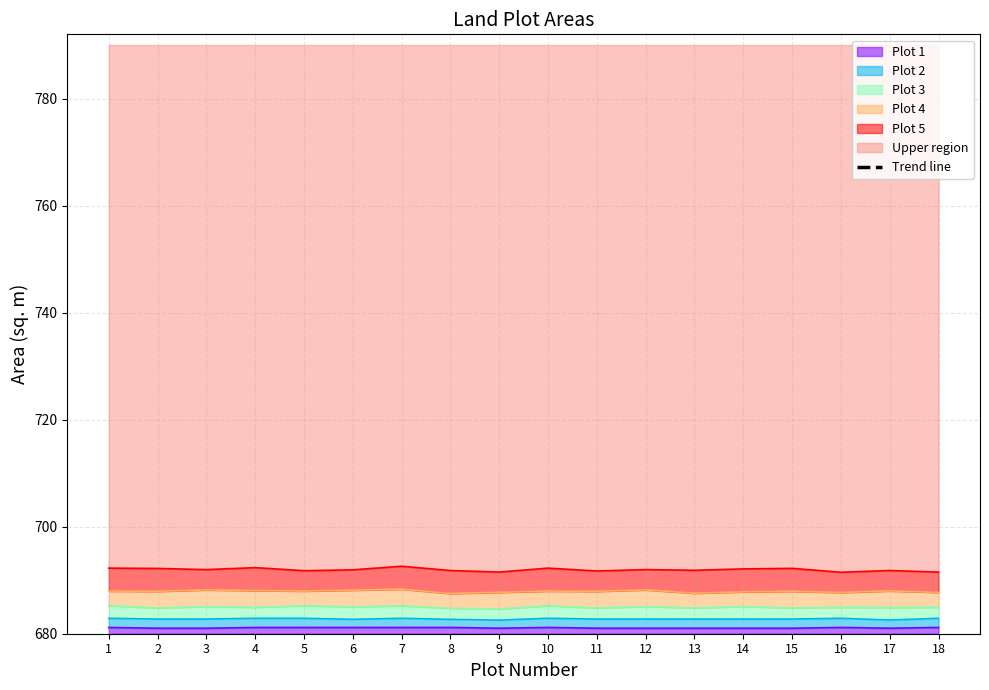

Which category has the lowest value across all series?

18